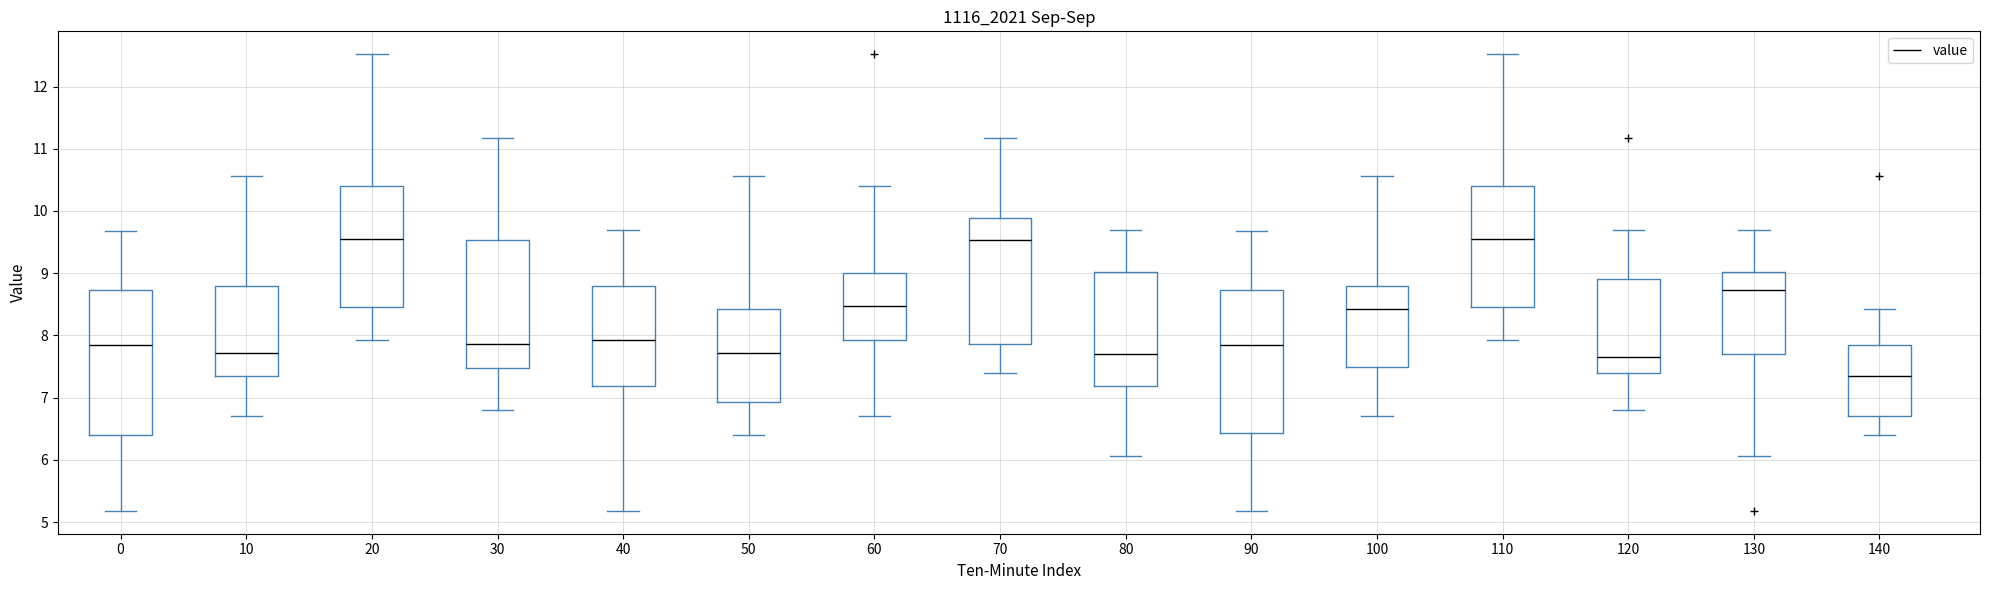

Where is the upper edge of the box at x = 70 on the y-axis? The values are not printed on the chart, so give them approximately, as read against the axis.

9.9